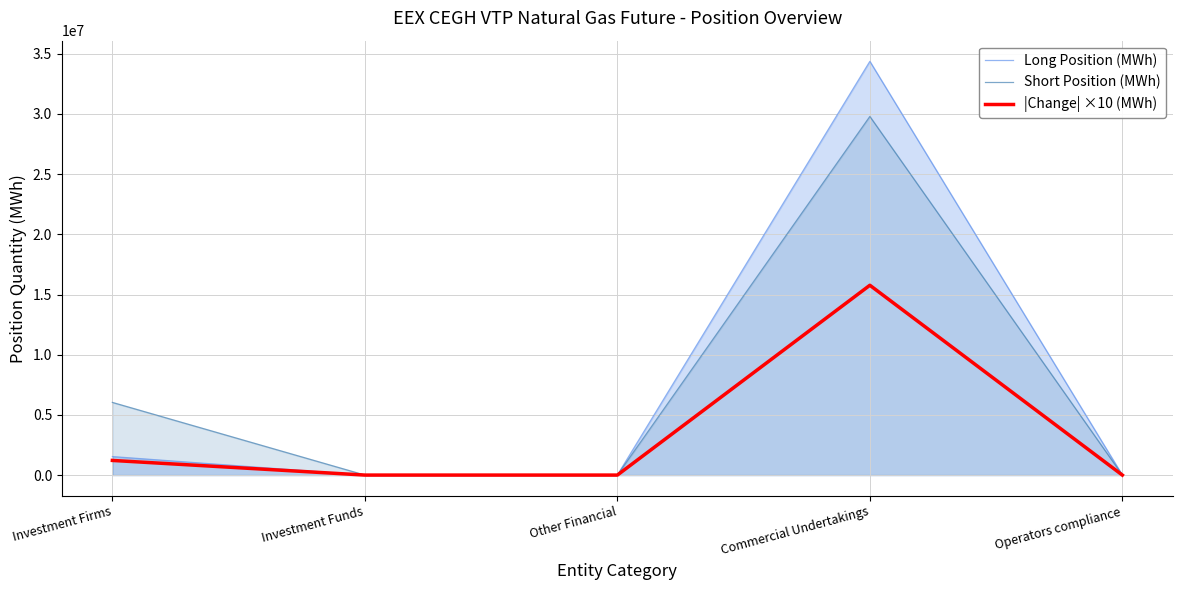

True or false: Short Position (MWh) has a value of -11227391 at Investment Funds.

False